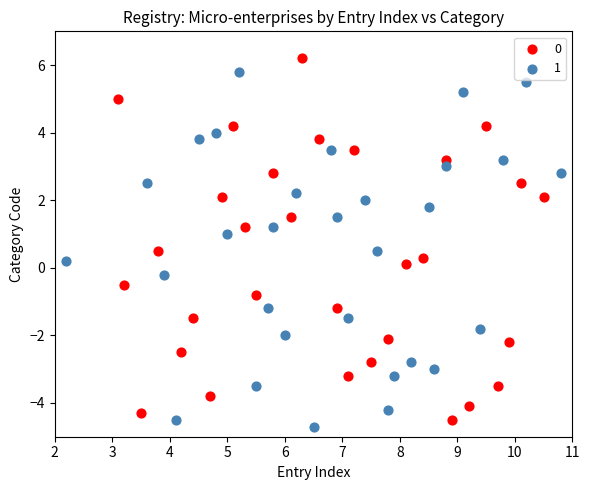

Which series has the largest Y range (max minus min)?

0